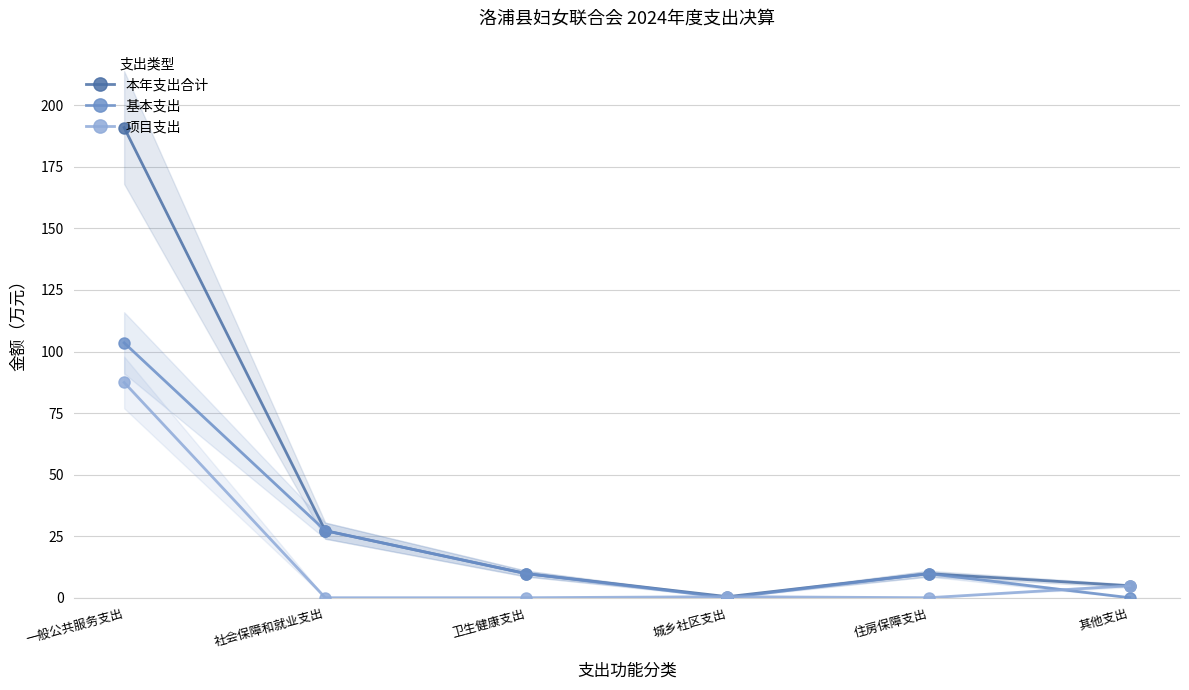

What is the approximate value of 项目支出 at 一般公共服务支出?

87.4